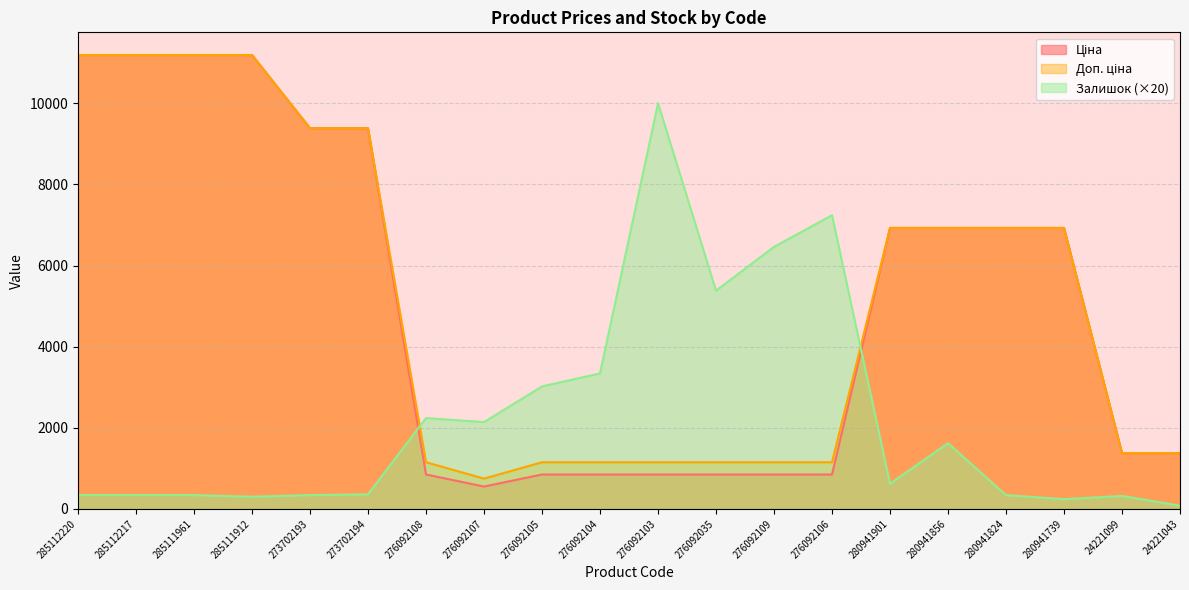

Which category has the lowest value in the Доп. ціна series?

276092107